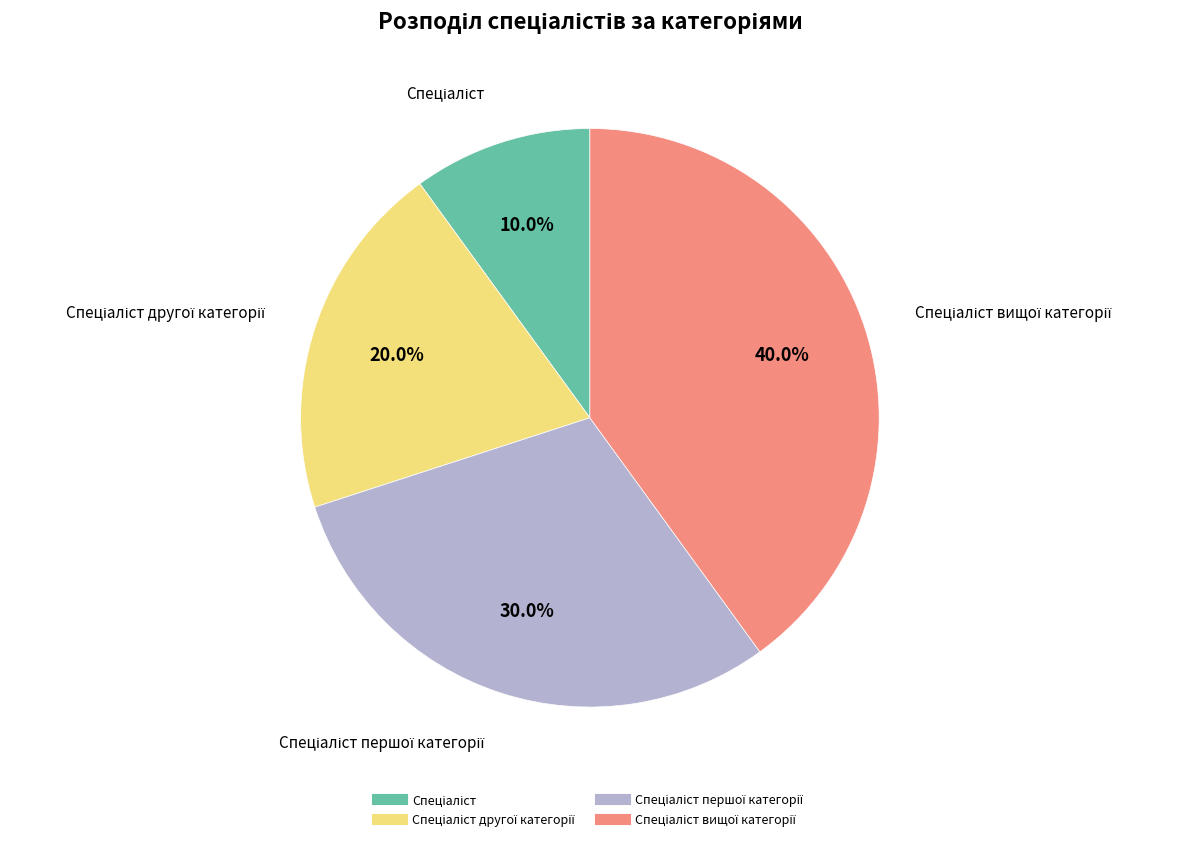

Does any single category account for the majority?

No